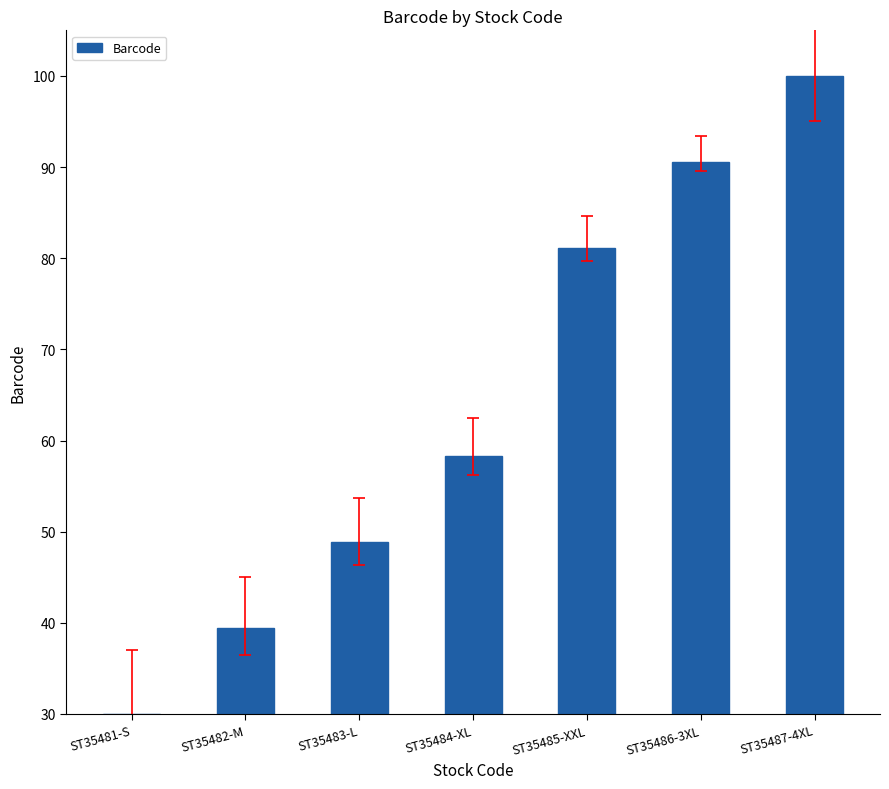

Count the number of data series in this chart.

1